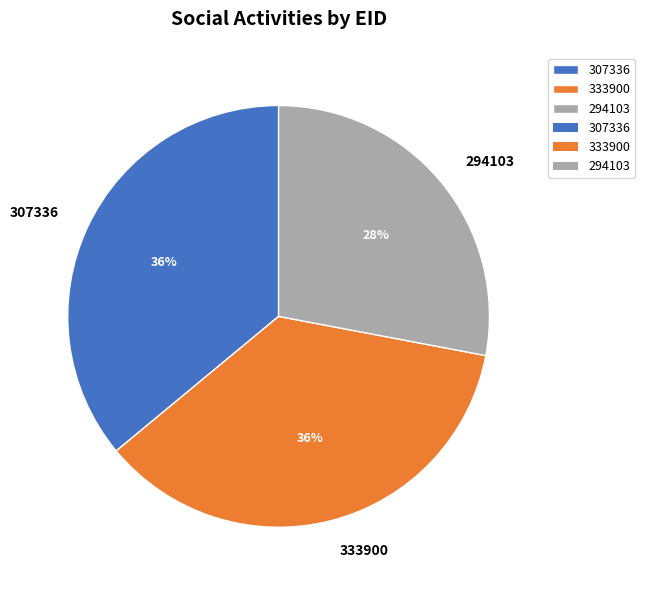

How many slices are in this pie chart?

3